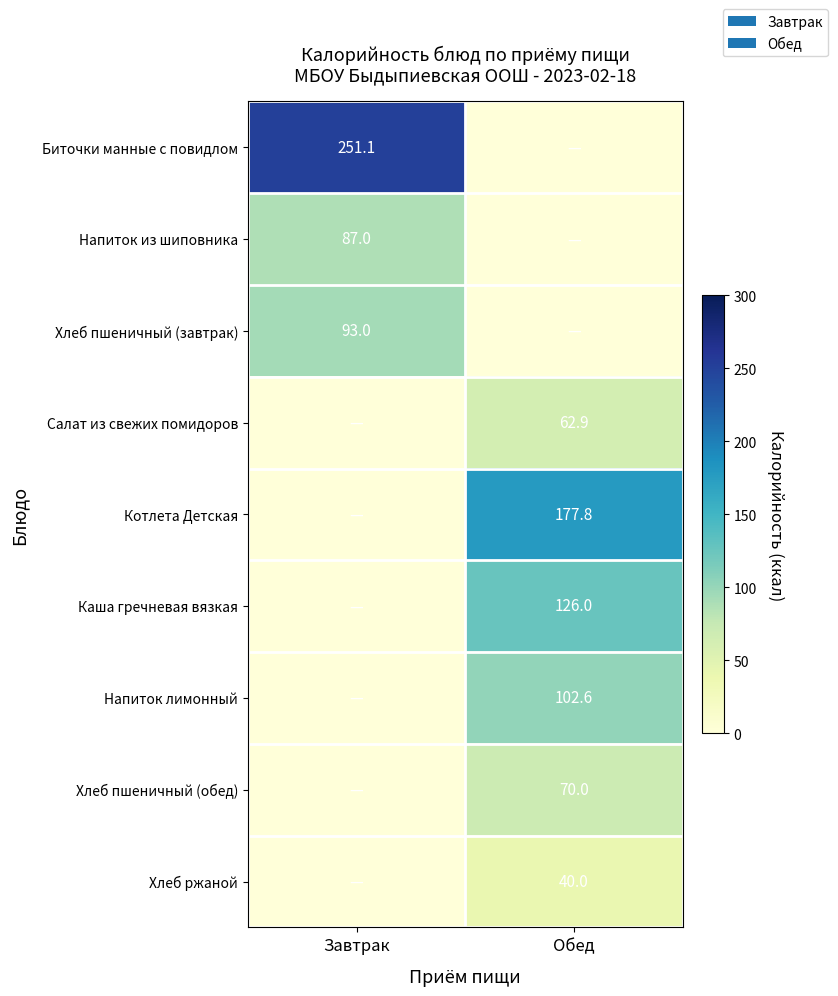

The value of Каша гречневая вязкая at Обед is 126.0. True or false?

True